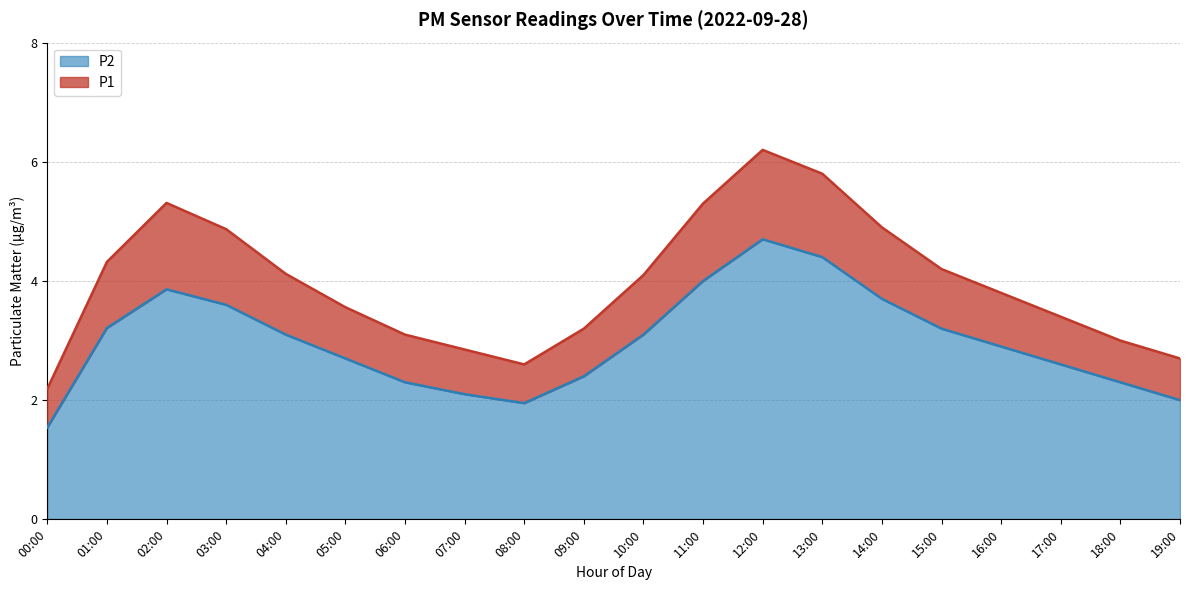

How many interior local peaks does the P1 series have?

2